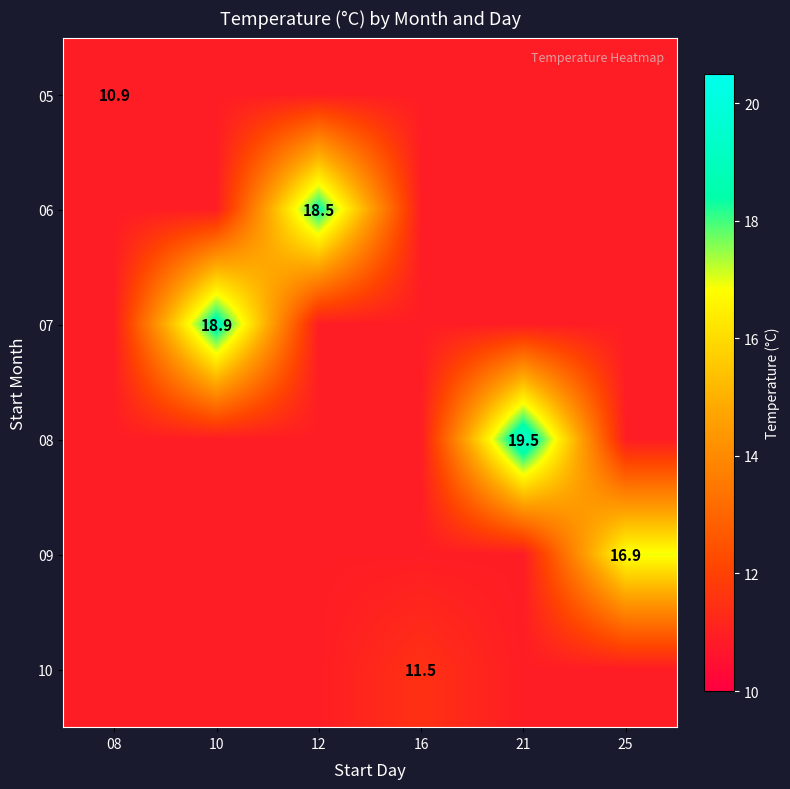

Is it true that 05 equals 10.9 at 08?

True